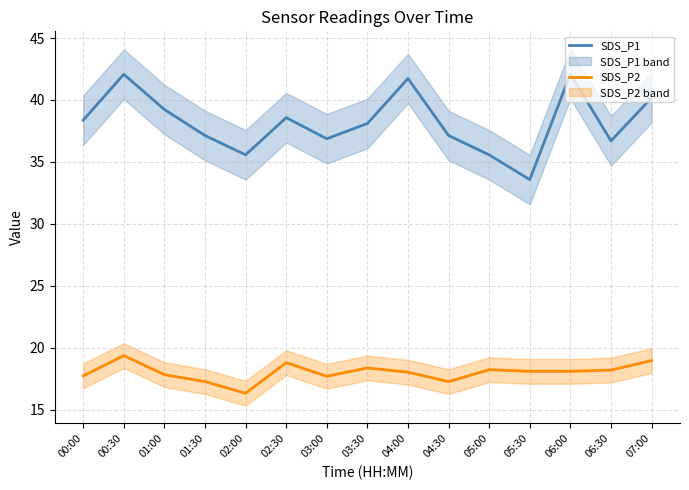

How many lines are shown in the chart?

2